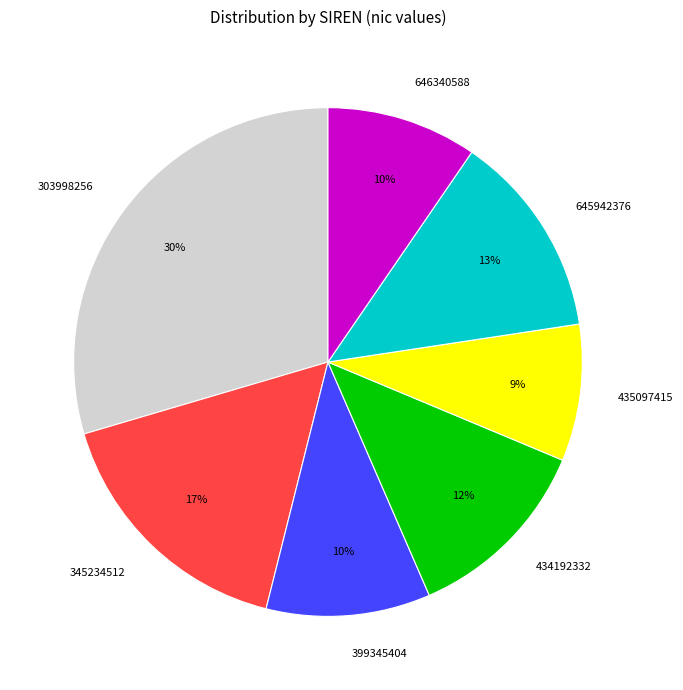

Is it true that 303998256 is 30% of the pie?

True